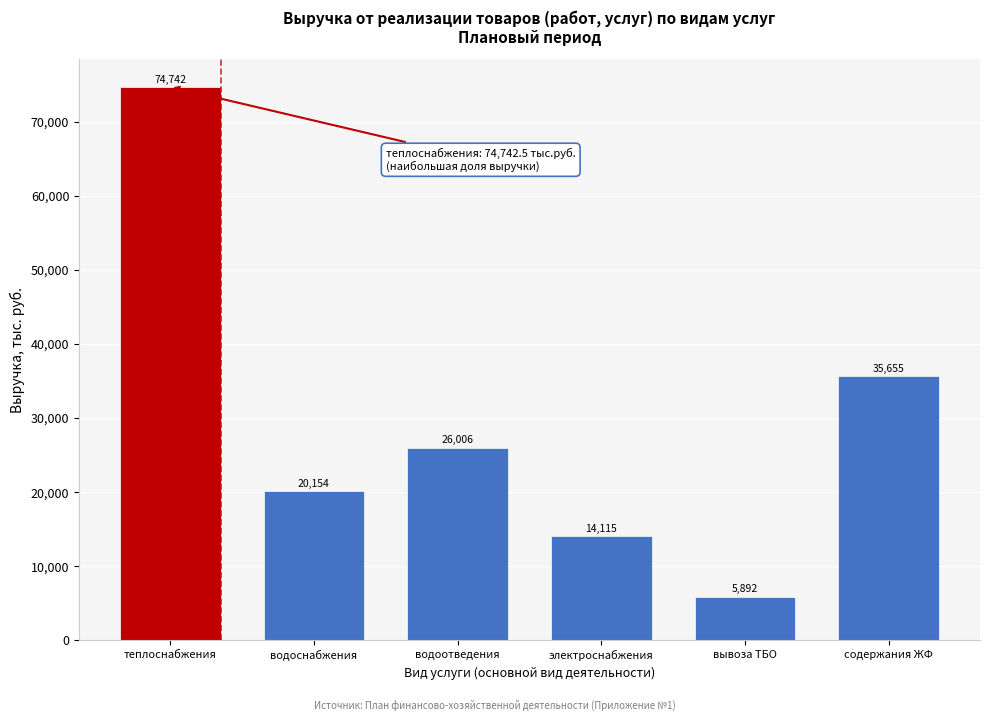

Where is the data nearest to the value 40317?

содержания ЖФ